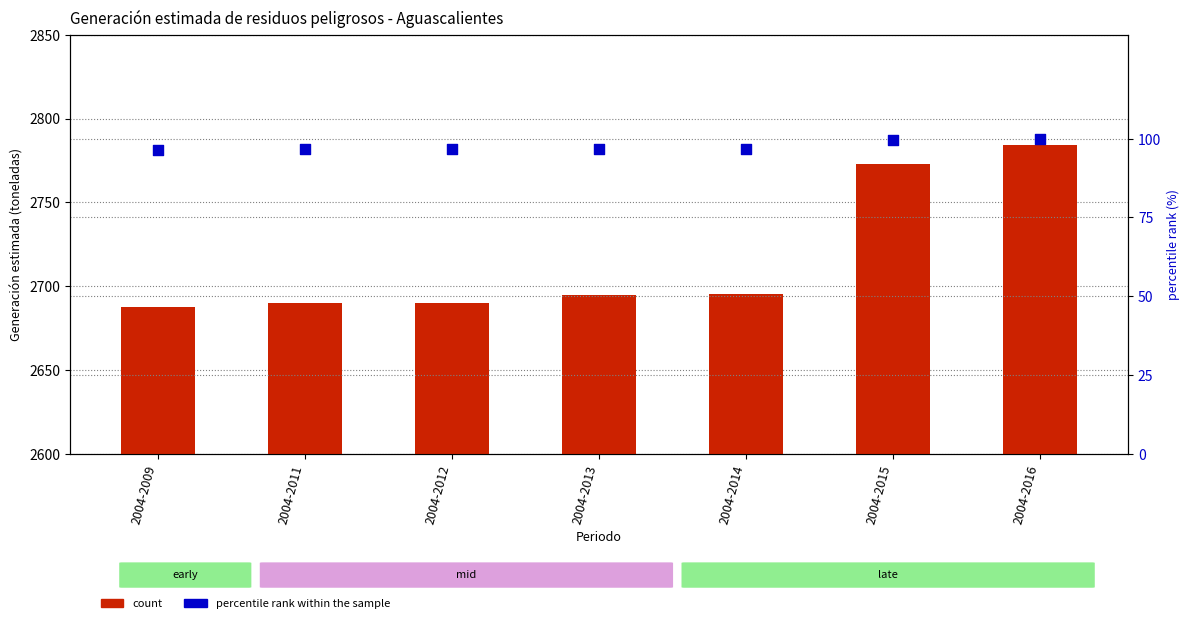

At which category is the sum across all series the highest?

2004-2016